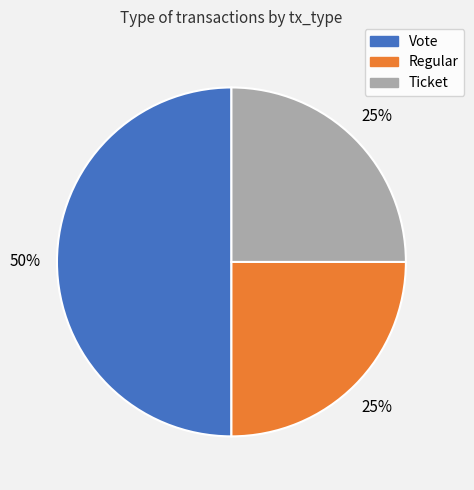

True or false: Regular accounts for 37% of the total.

False